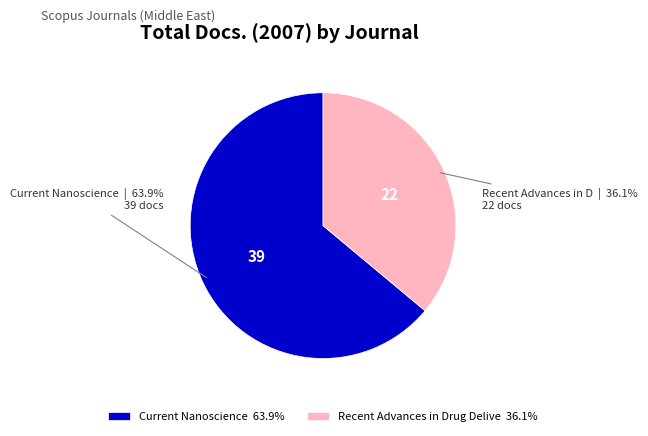

What percentage do Recent Advances in Drug Delive 36.1% and Current Nanoscience 63.9% together represent?

100.0%